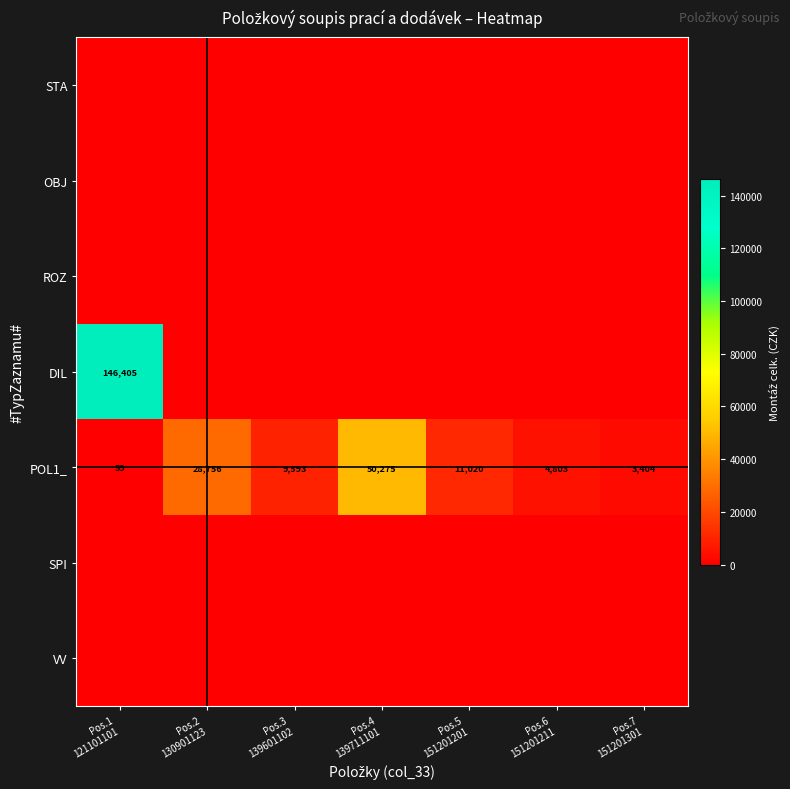

Count the number of categories in the chart.

7